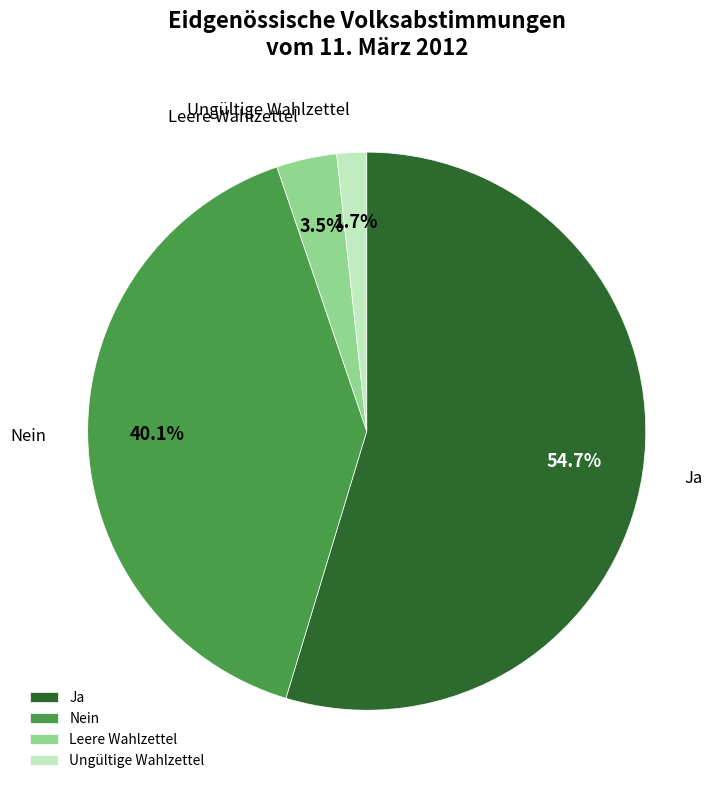

Does any single category account for the majority?

Yes